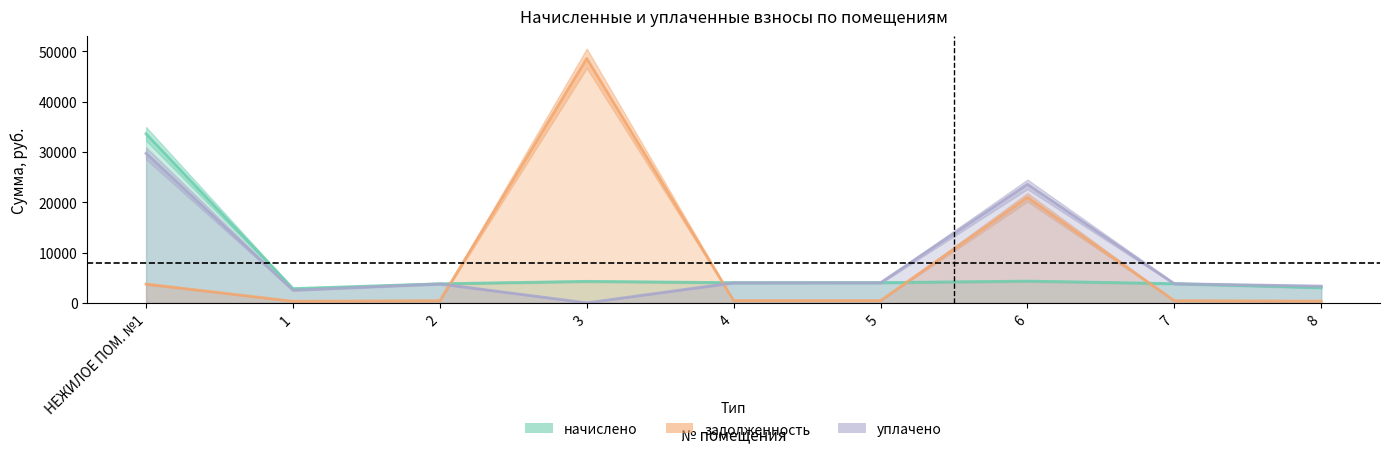

Which series has the largest total across all categories?

задолженность